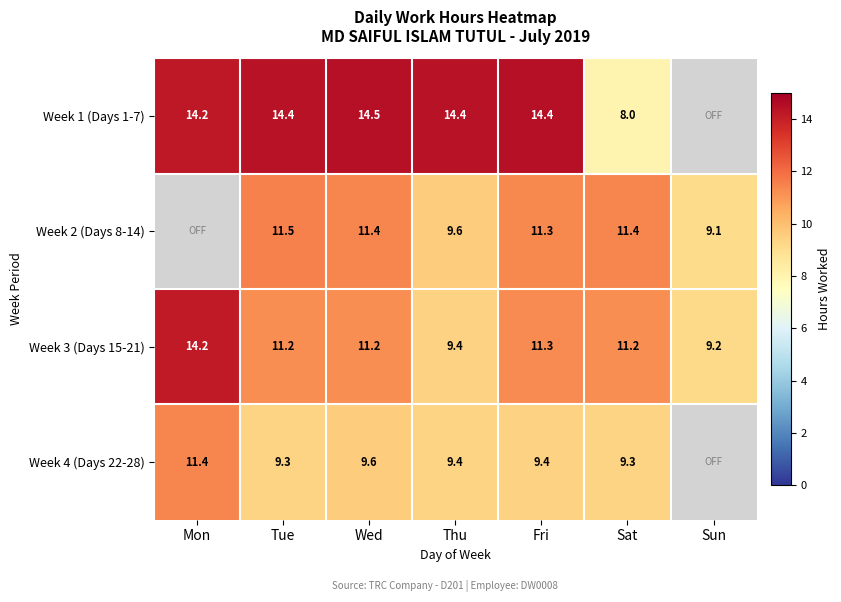

What is the total value across all series at Mon?

39.8